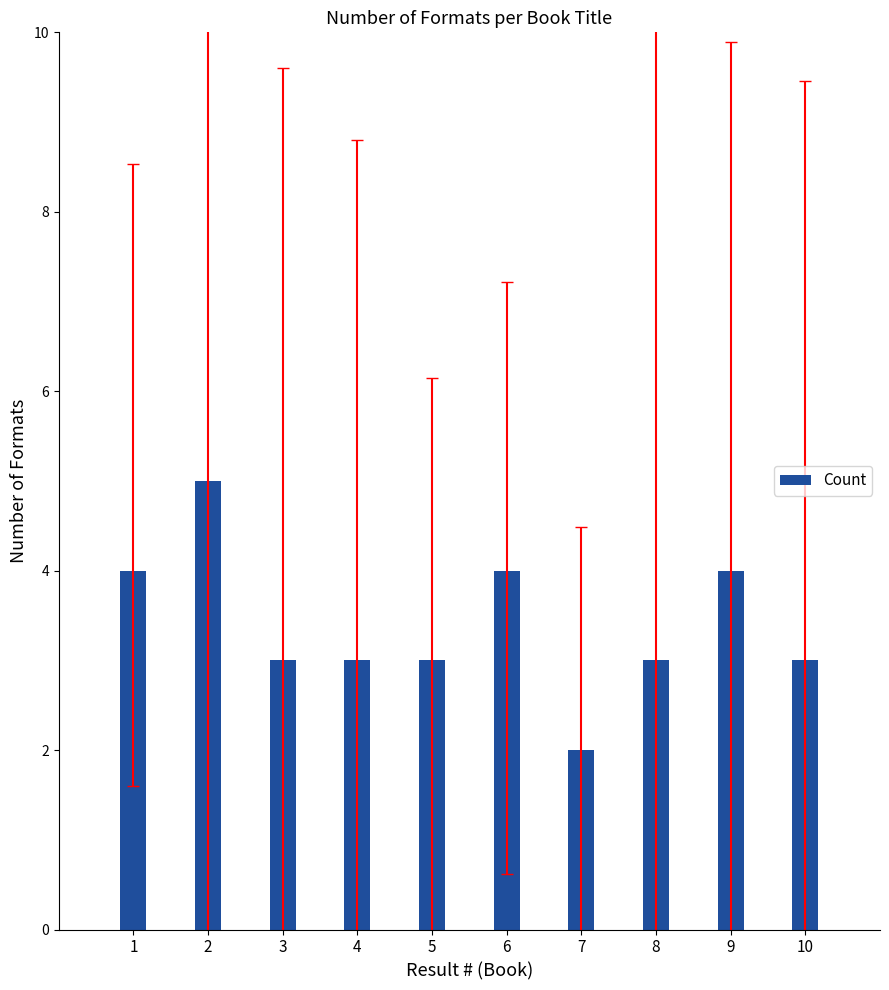

What is the difference between the second highest and minimum values?

2